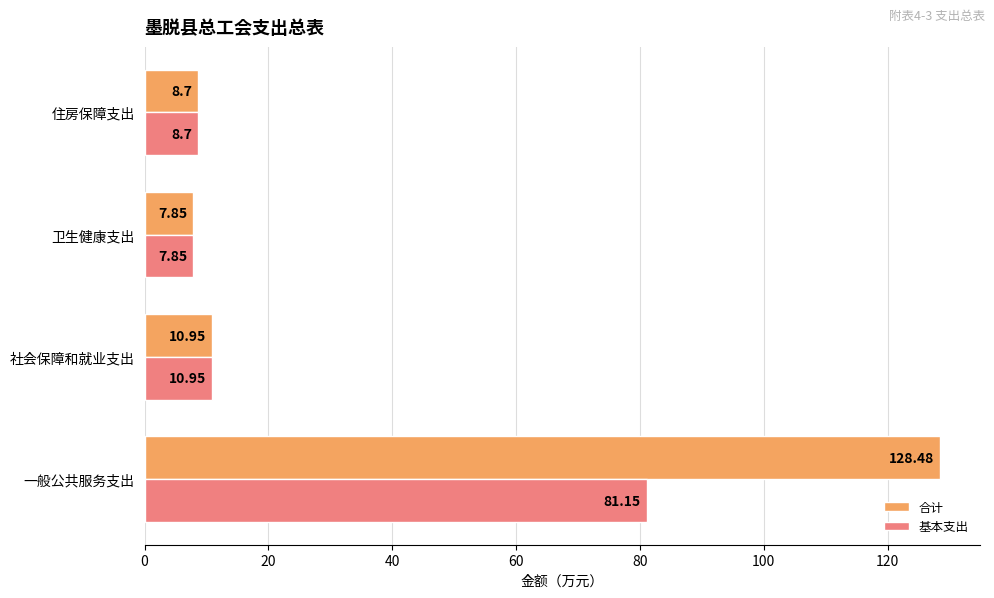

What is the difference between the maximum and minimum values in the 基本支出 series?

73.3